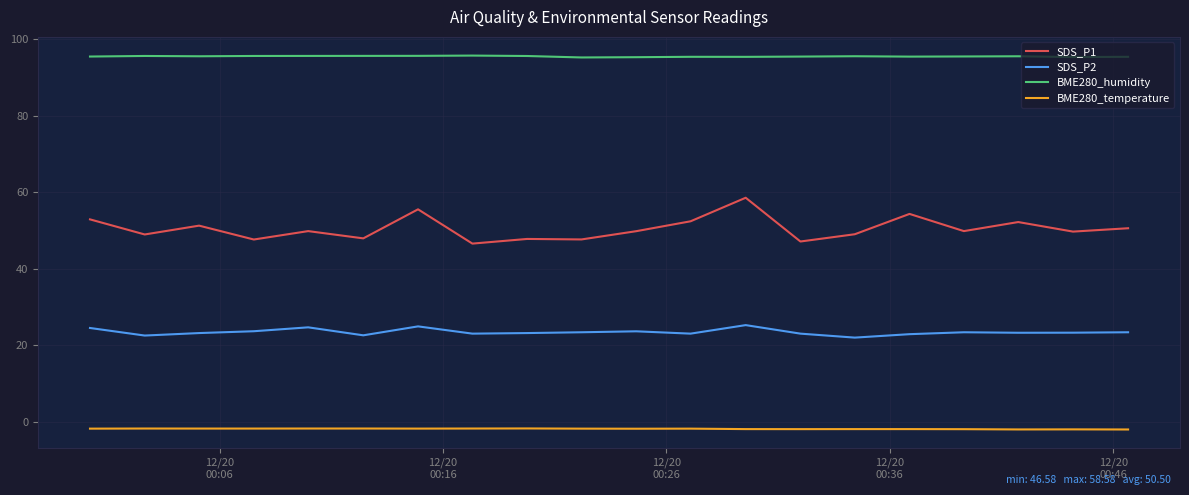

Which series has the widest spread of values?

SDS_P1